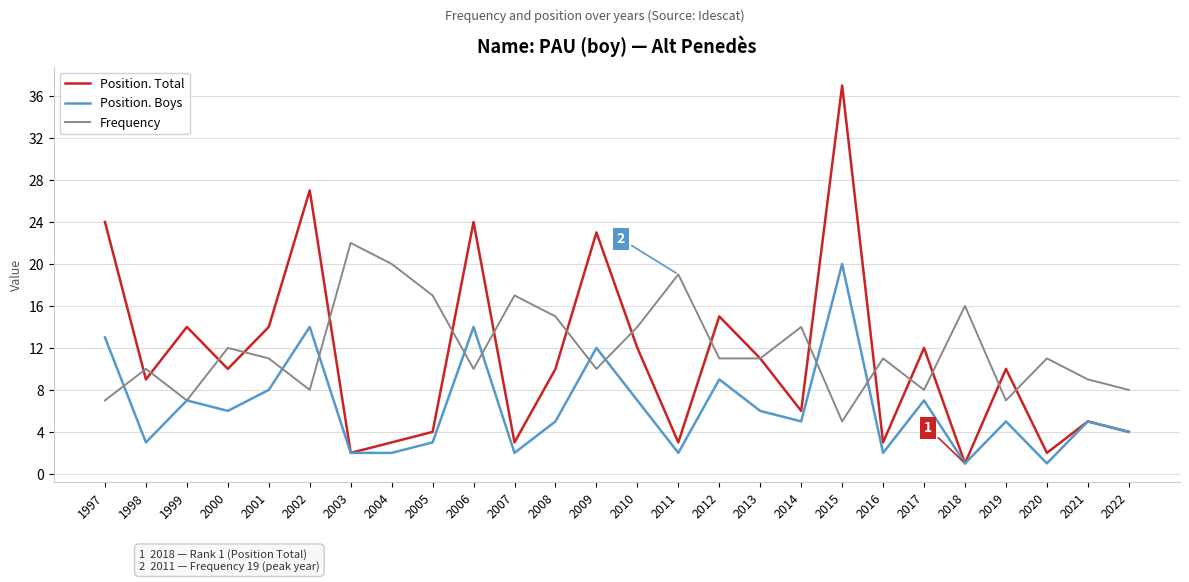

Reading left to right, extract all data points from this chart.

Position. Total: 1997=24	1998=9	1999=14	2000=10	2001=14	2002=27	2003=2	2004=3	2005=4	2006=24	2007=3	2008=10	2009=23	2010=12	2011=3	2012=15	2013=11	2014=6	2015=37	2016=3	2017=12	2018=1	2019=10	2020=2	2021=5	2022=4
Position. Boys: 1997=13	1998=3	1999=7	2000=6	2001=8	2002=14	2003=2	2004=2	2005=3	2006=14	2007=2	2008=5	2009=12	2010=7	2011=2	2012=9	2013=6	2014=5	2015=20	2016=2	2017=7	2018=1	2019=5	2020=1	2021=5	2022=4
Frequency: 1997=7	1998=10	1999=7	2000=12	2001=11	2002=8	2003=22	2004=20	2005=17	2006=10	2007=17	2008=15	2009=10	2010=14	2011=19	2012=11	2013=11	2014=14	2015=5	2016=11	2017=8	2018=16	2019=7	2020=11	2021=9	2022=8